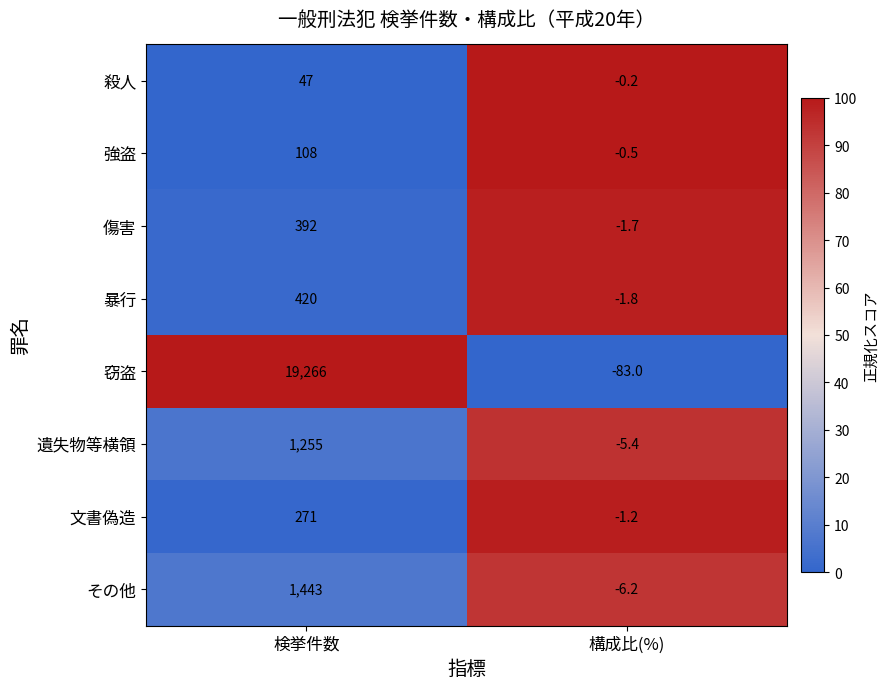

At which category does the chart reach its peak across all series?

検挙件数